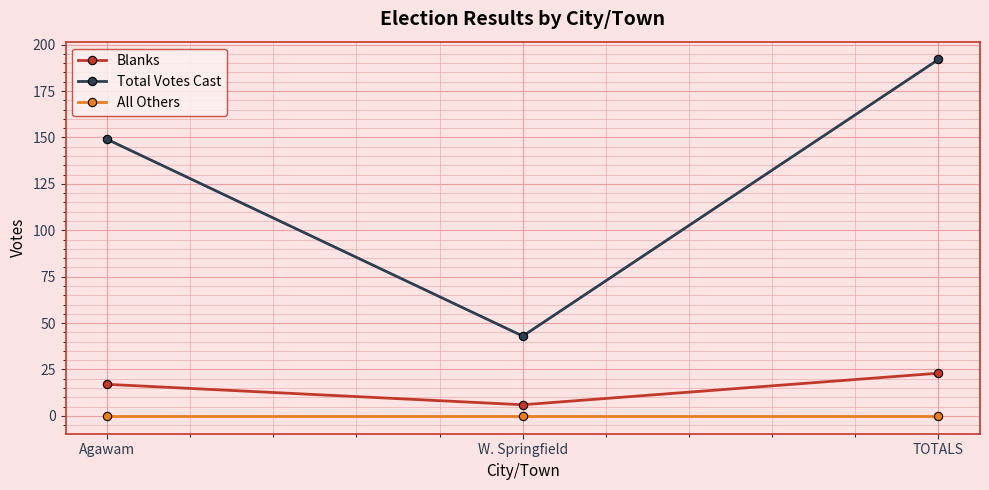

Is the value of All Others at TOTALS greater than the value of Blanks at Agawam?

No